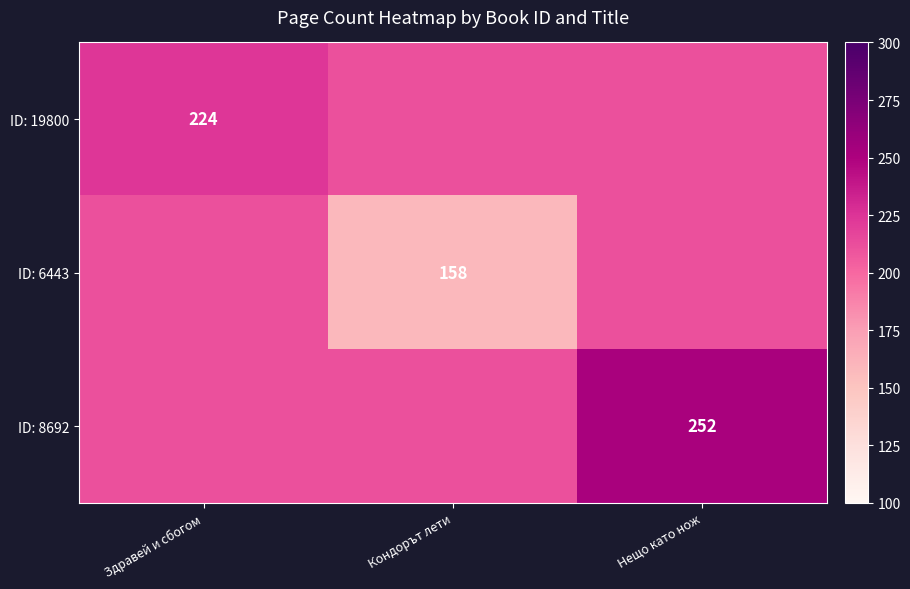

What is the highest value of the ID: 6443 series?

211.3